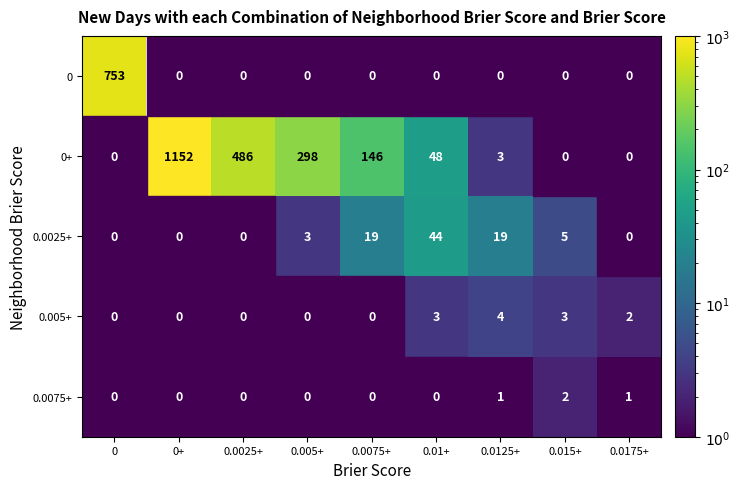

Between 0.0075+ and 0.0175+, which is larger?

0.0175+